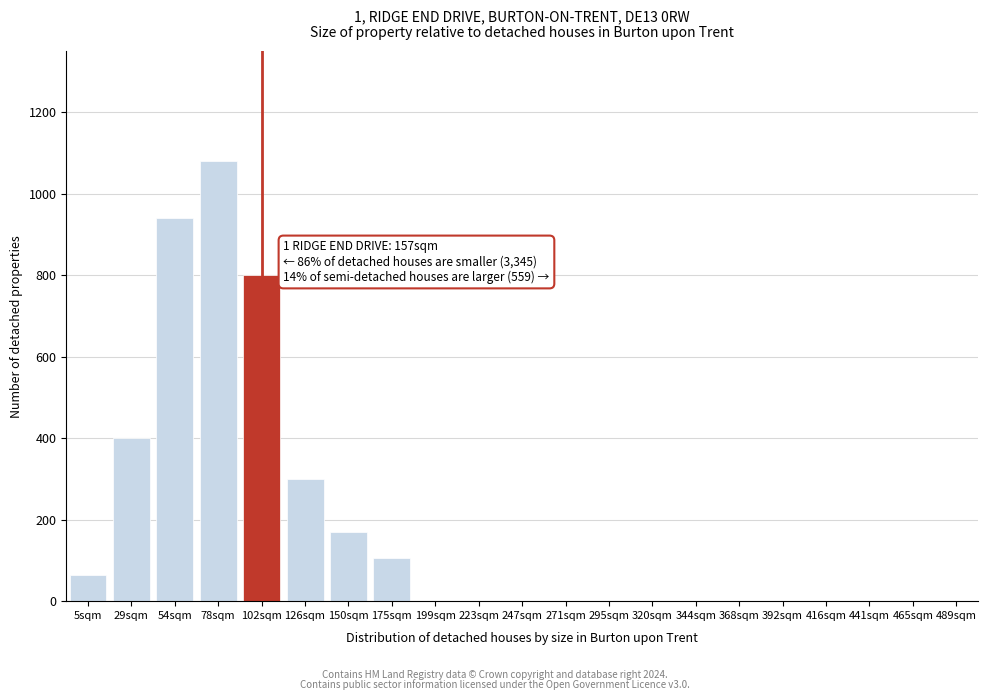

Reading left to right, list all the values displayed in this chart.

5sqm=65	29sqm=400	54sqm=940	78sqm=1080	102sqm=800	126sqm=300	150sqm=170	175sqm=105	199sqm=0	223sqm=0	247sqm=0	271sqm=0	295sqm=0	320sqm=0	344sqm=0	368sqm=0	392sqm=0	416sqm=0	441sqm=0	465sqm=0	489sqm=0